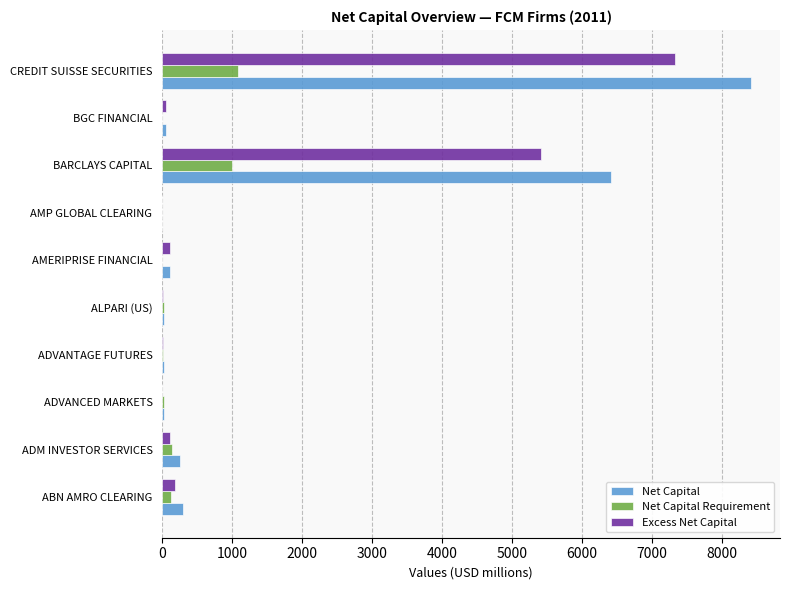

How many categories are shown in the chart?

10